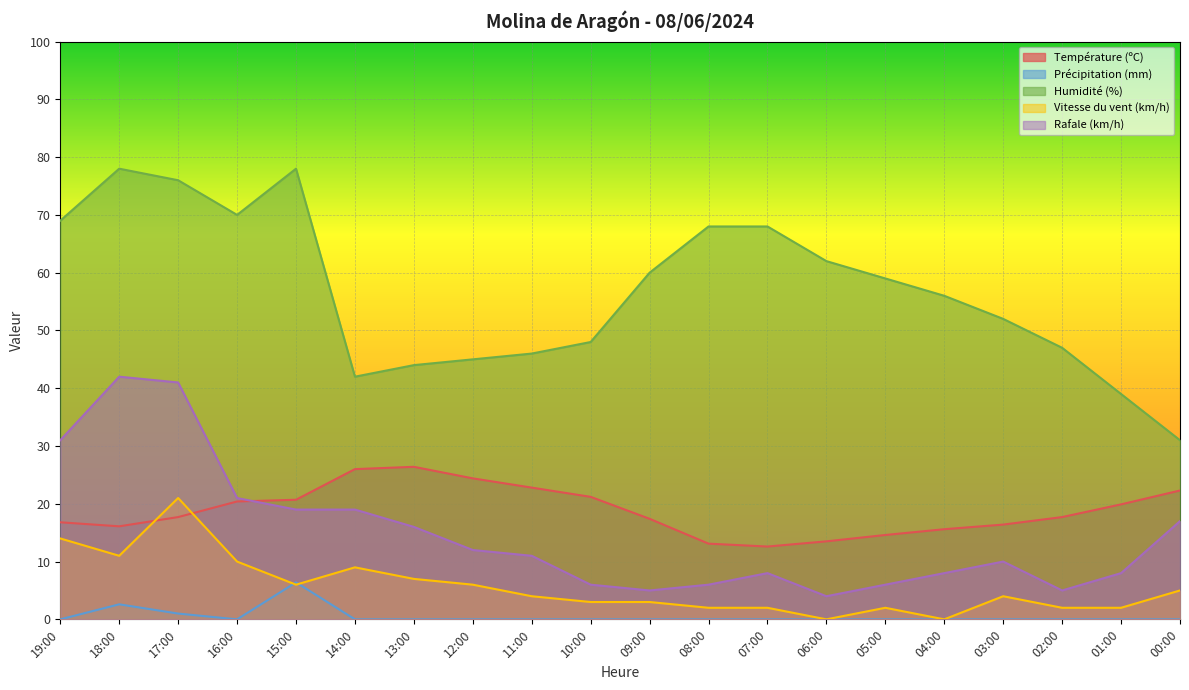

At how many categories does at least one series exceed 35?

19